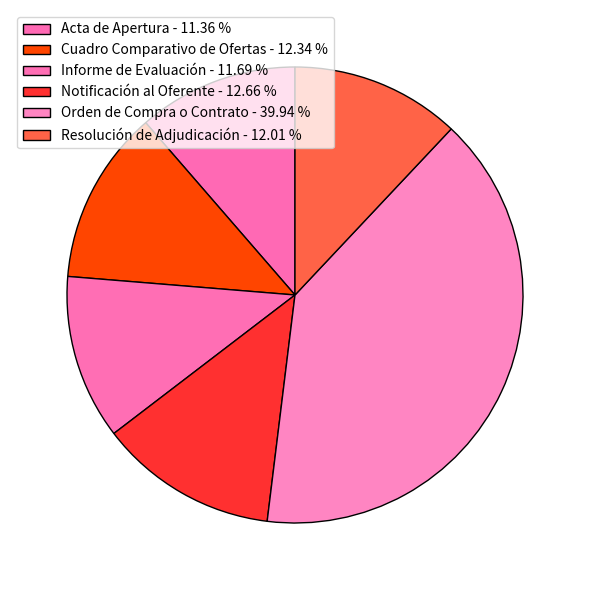

Count the number of slices in the pie.

6